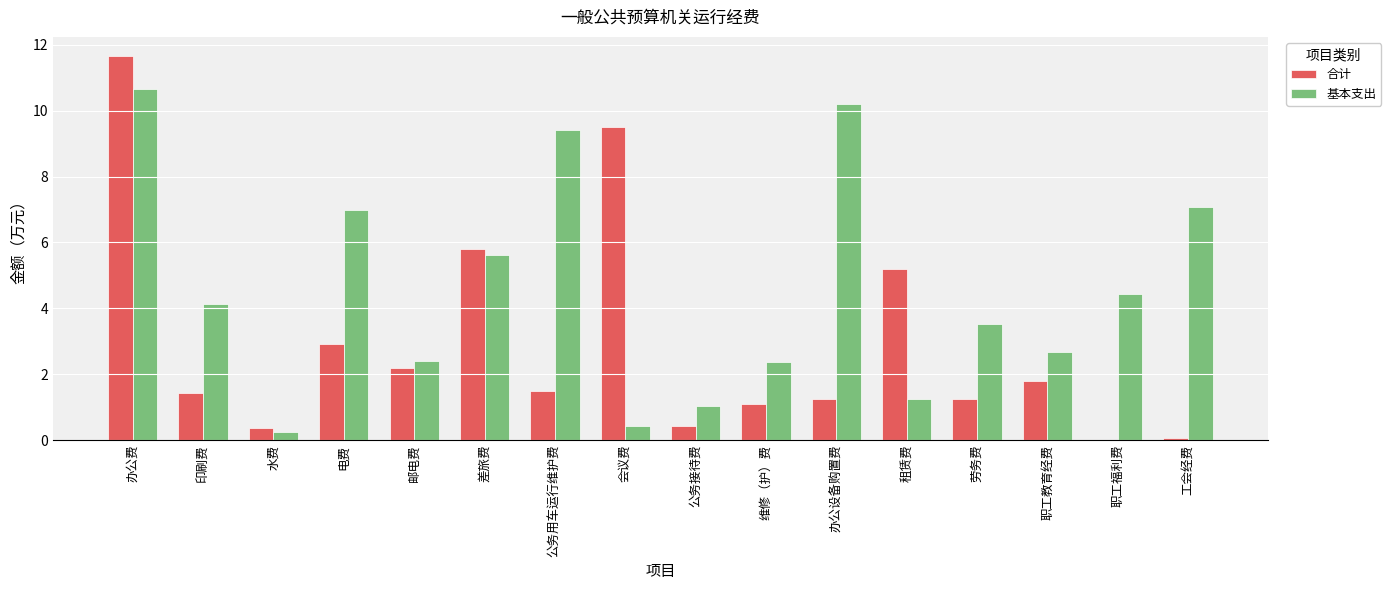

True or false: 基本支出 has a value of 0.3 at 水费.

True